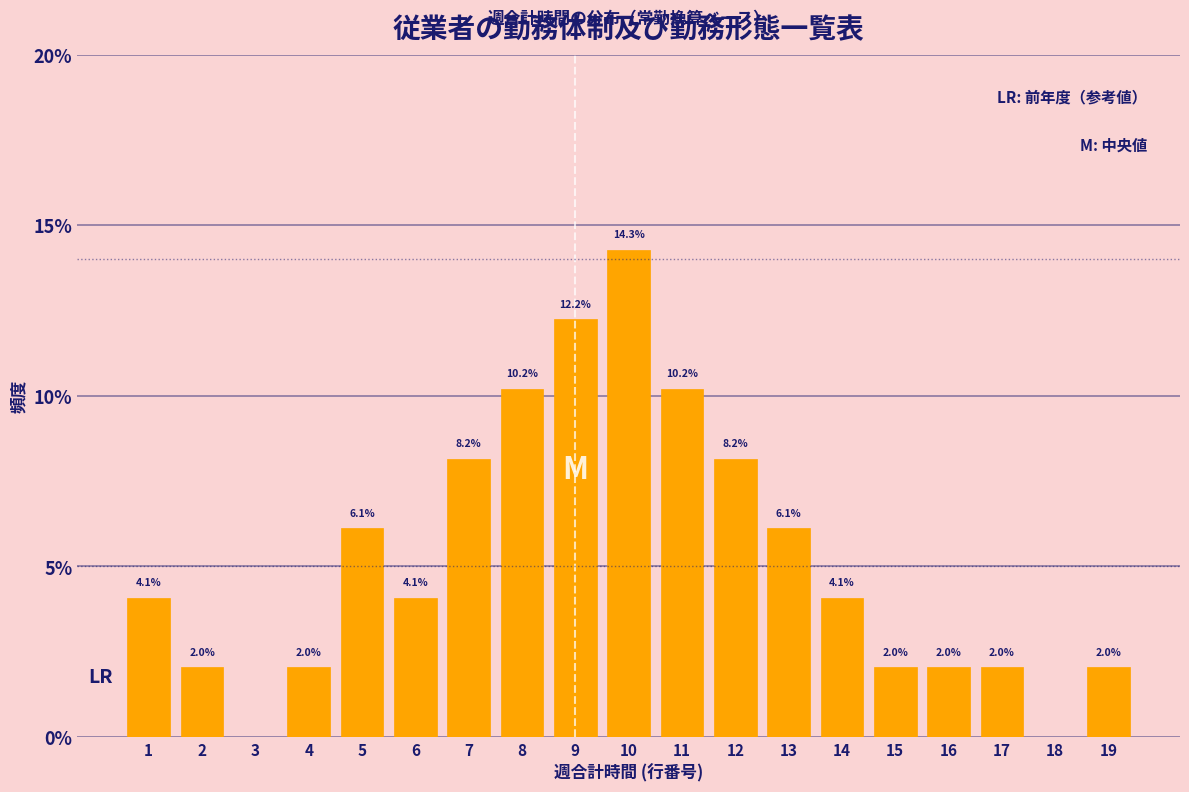

Reading right to left, list all the values displayed in this chart.

19=2.0	18=0.0	17=2.0	16=2.0	15=2.0	14=4.1	13=6.1	12=8.2	11=10.2	10=14.3	9=12.2	8=10.2	7=8.2	6=4.1	5=6.1	4=2.0	3=0.0	2=2.0	1=4.1